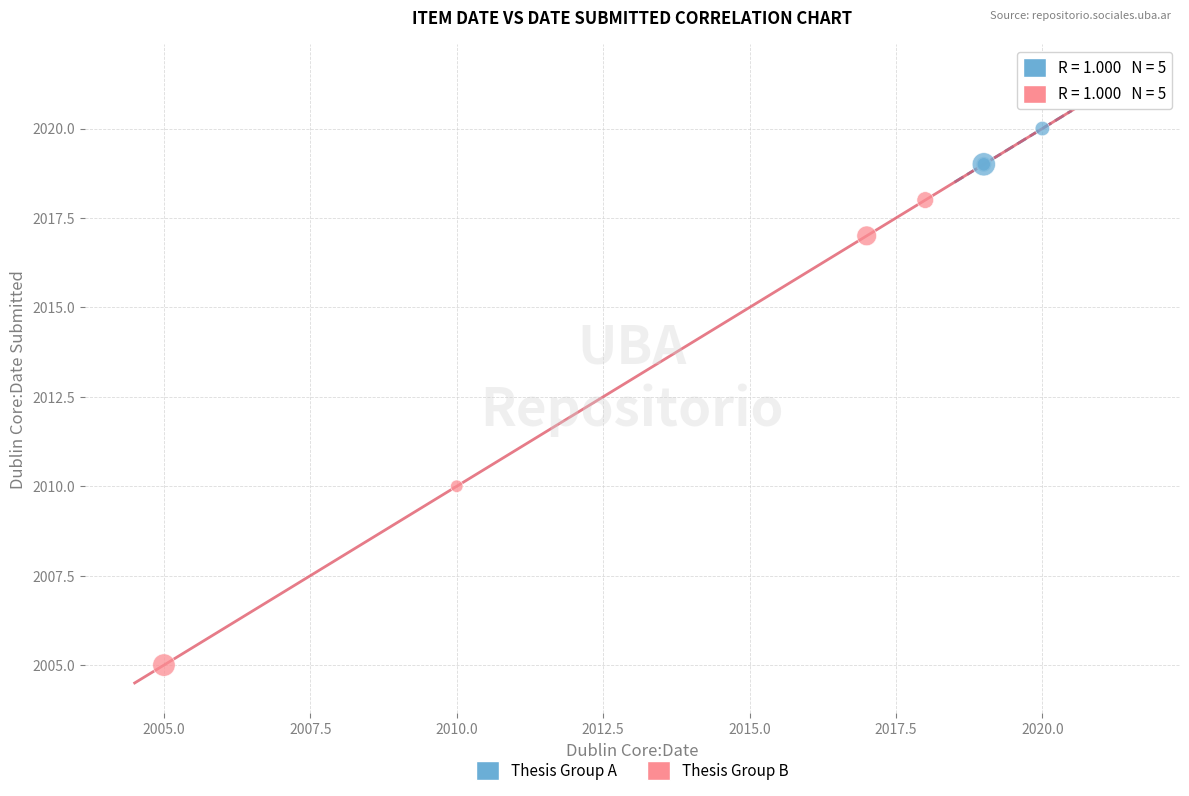

Which series contains the highest Y value?

Thesis Group B